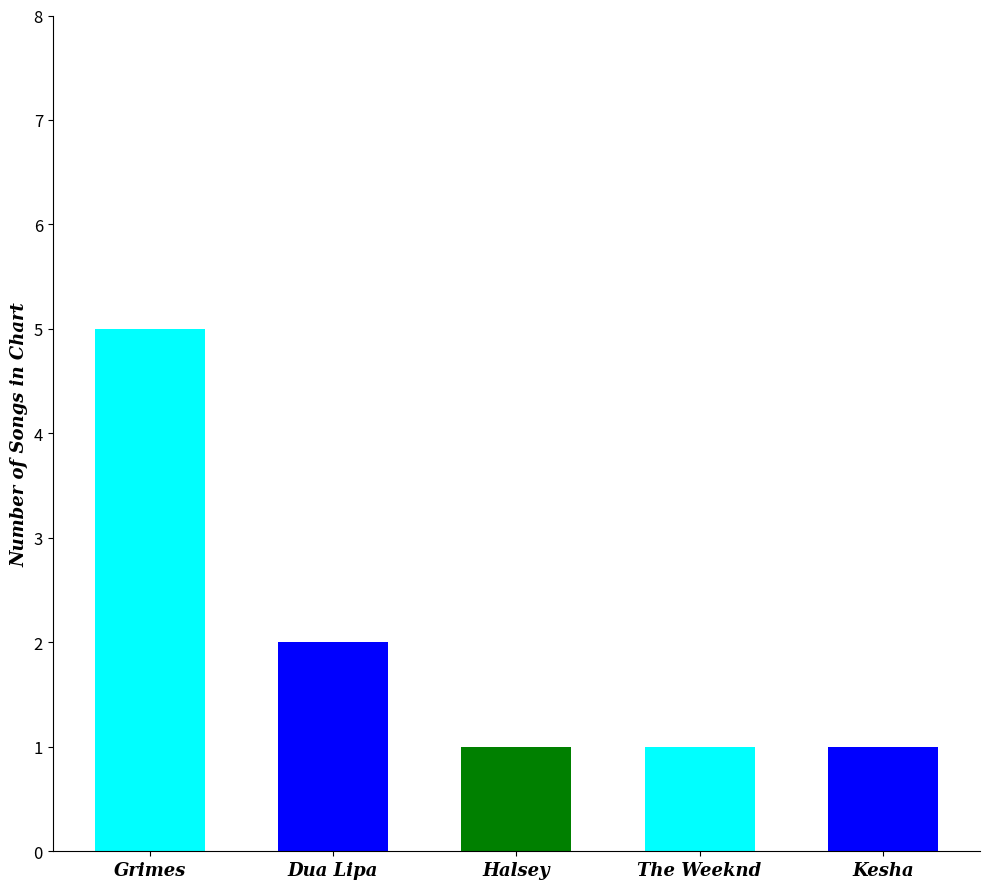

What is the sum of all values?

10